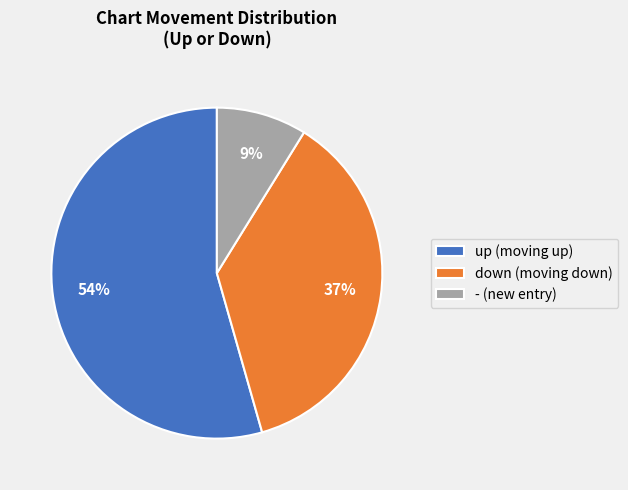

Is there any slice that represents more than half of the pie?

Yes